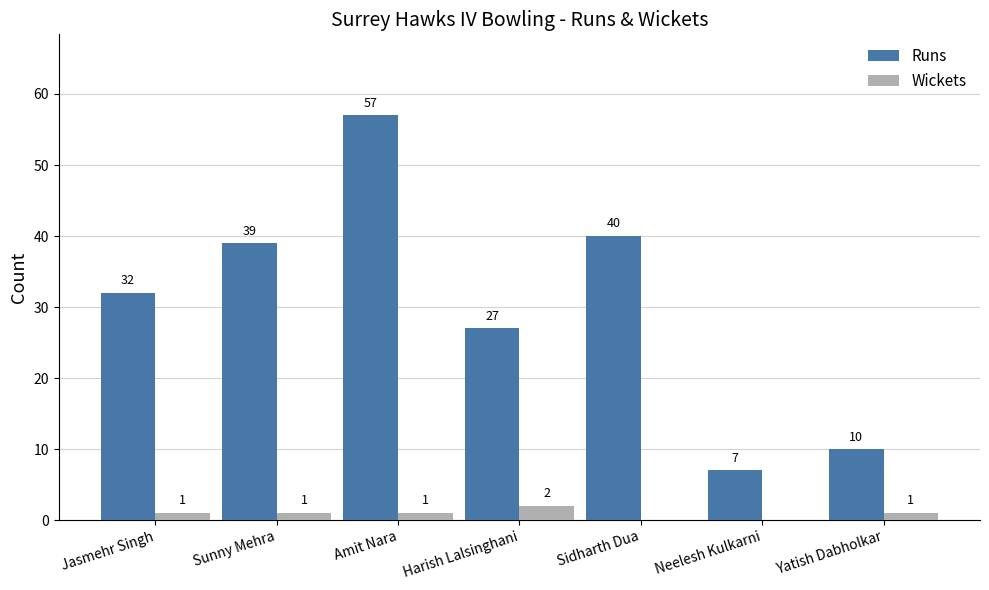

What is the approximate value of Runs at Sunny Mehra, to the nearest 5?

40